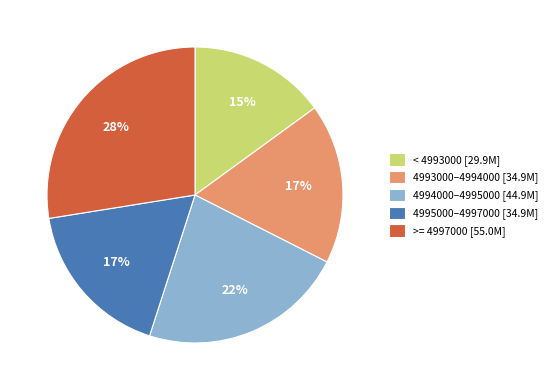

How many slices are in this pie chart?

5